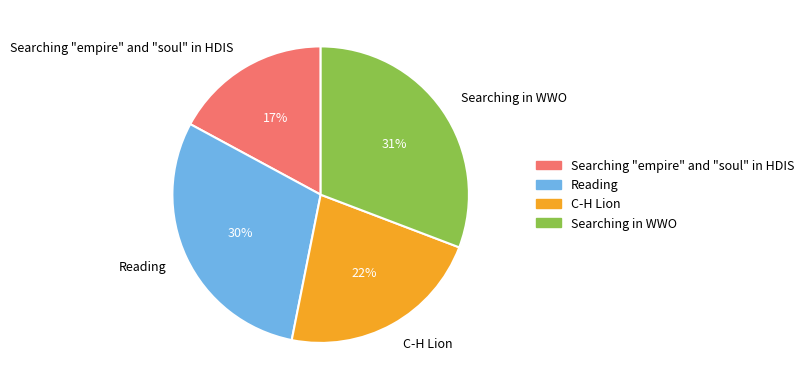

How many segments does this pie chart have?

4